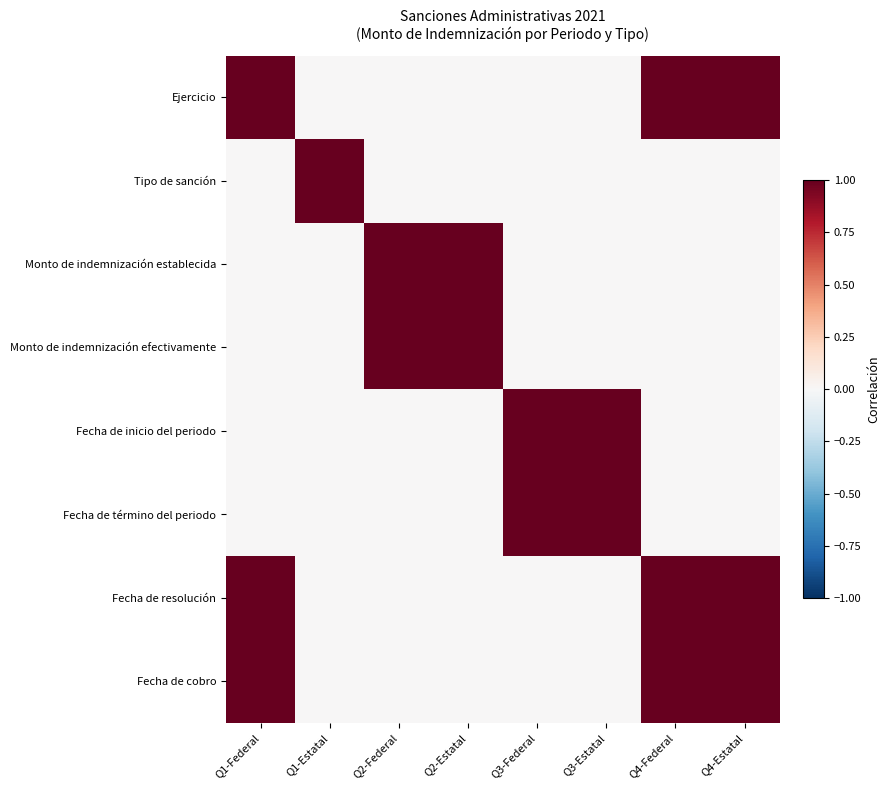

At how many categories does at least one series exceed 0?

8